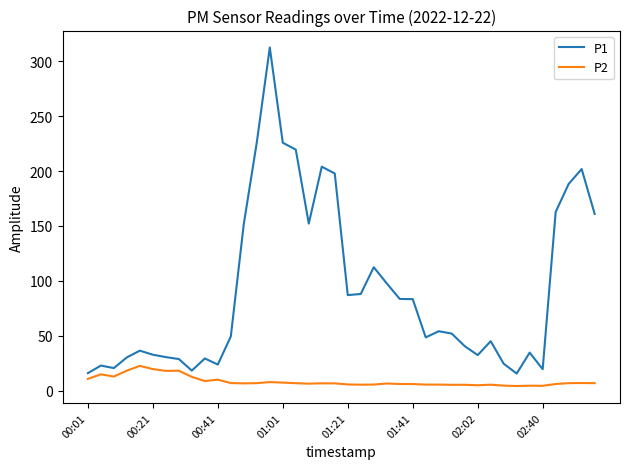

Which series has the largest range (max minus min)?

P1